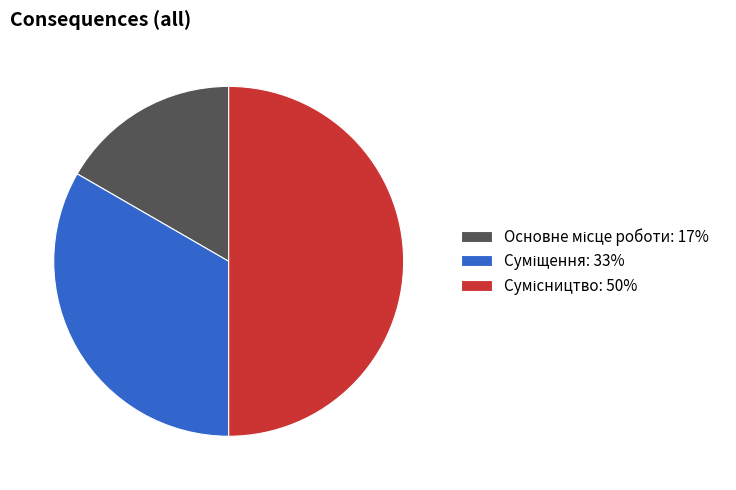

Count the number of slices in the pie.

3